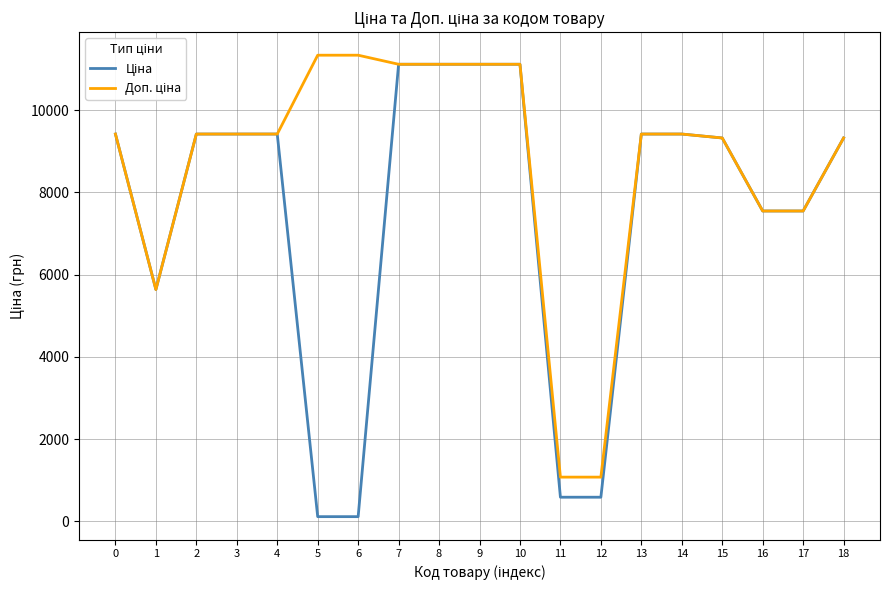

At how many categories does at least one series exceed 2095?

17